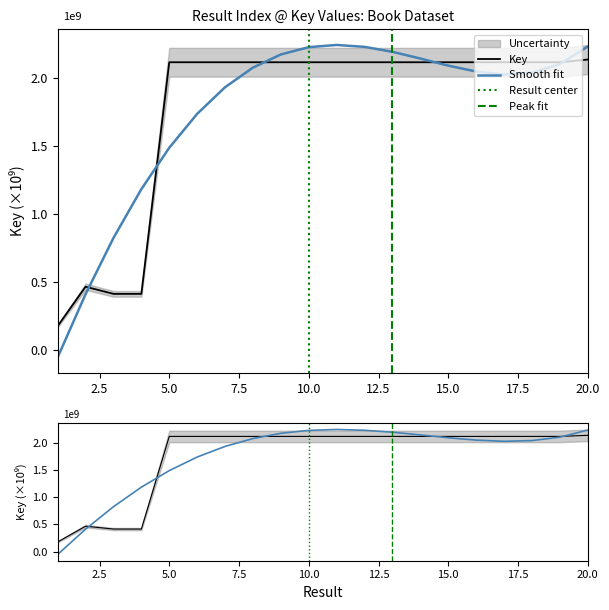

What is the difference between the second highest and minimum values in the Key_upper series?

1.9